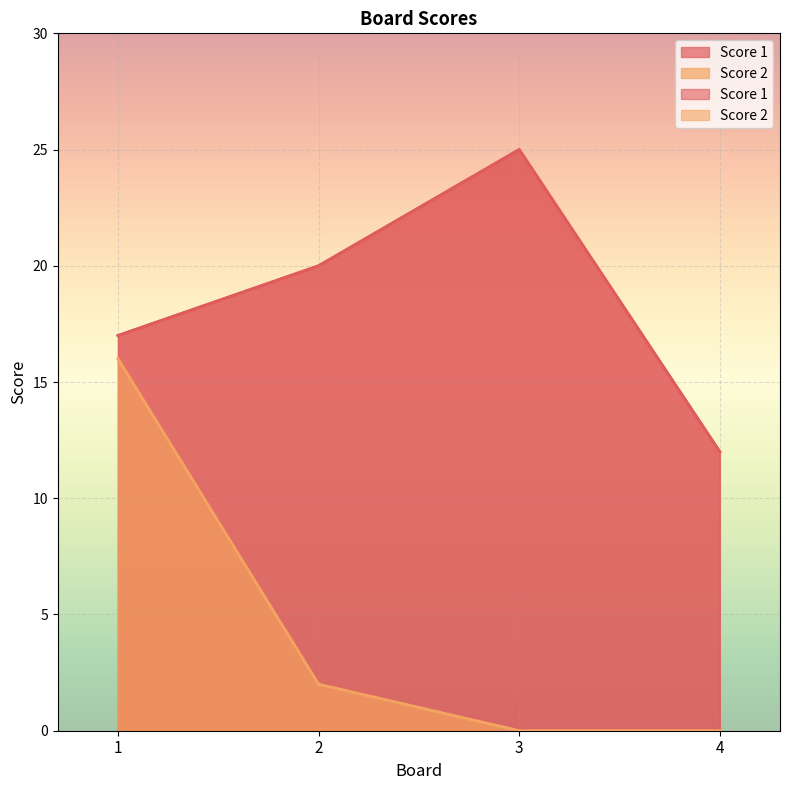

Where does the Score 2 series first go above 2?

1